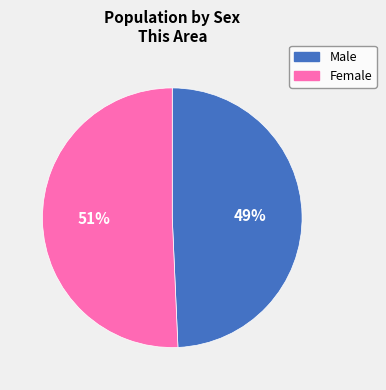

The Male slice represents 41% of the pie. True or false?

False